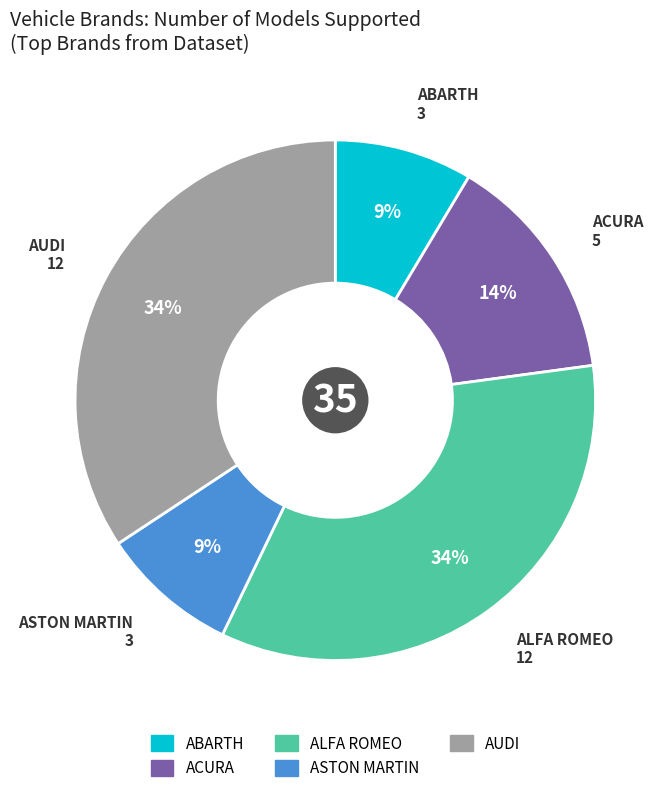

Between ACURA and ASTON MARTIN, which is larger?

ACURA